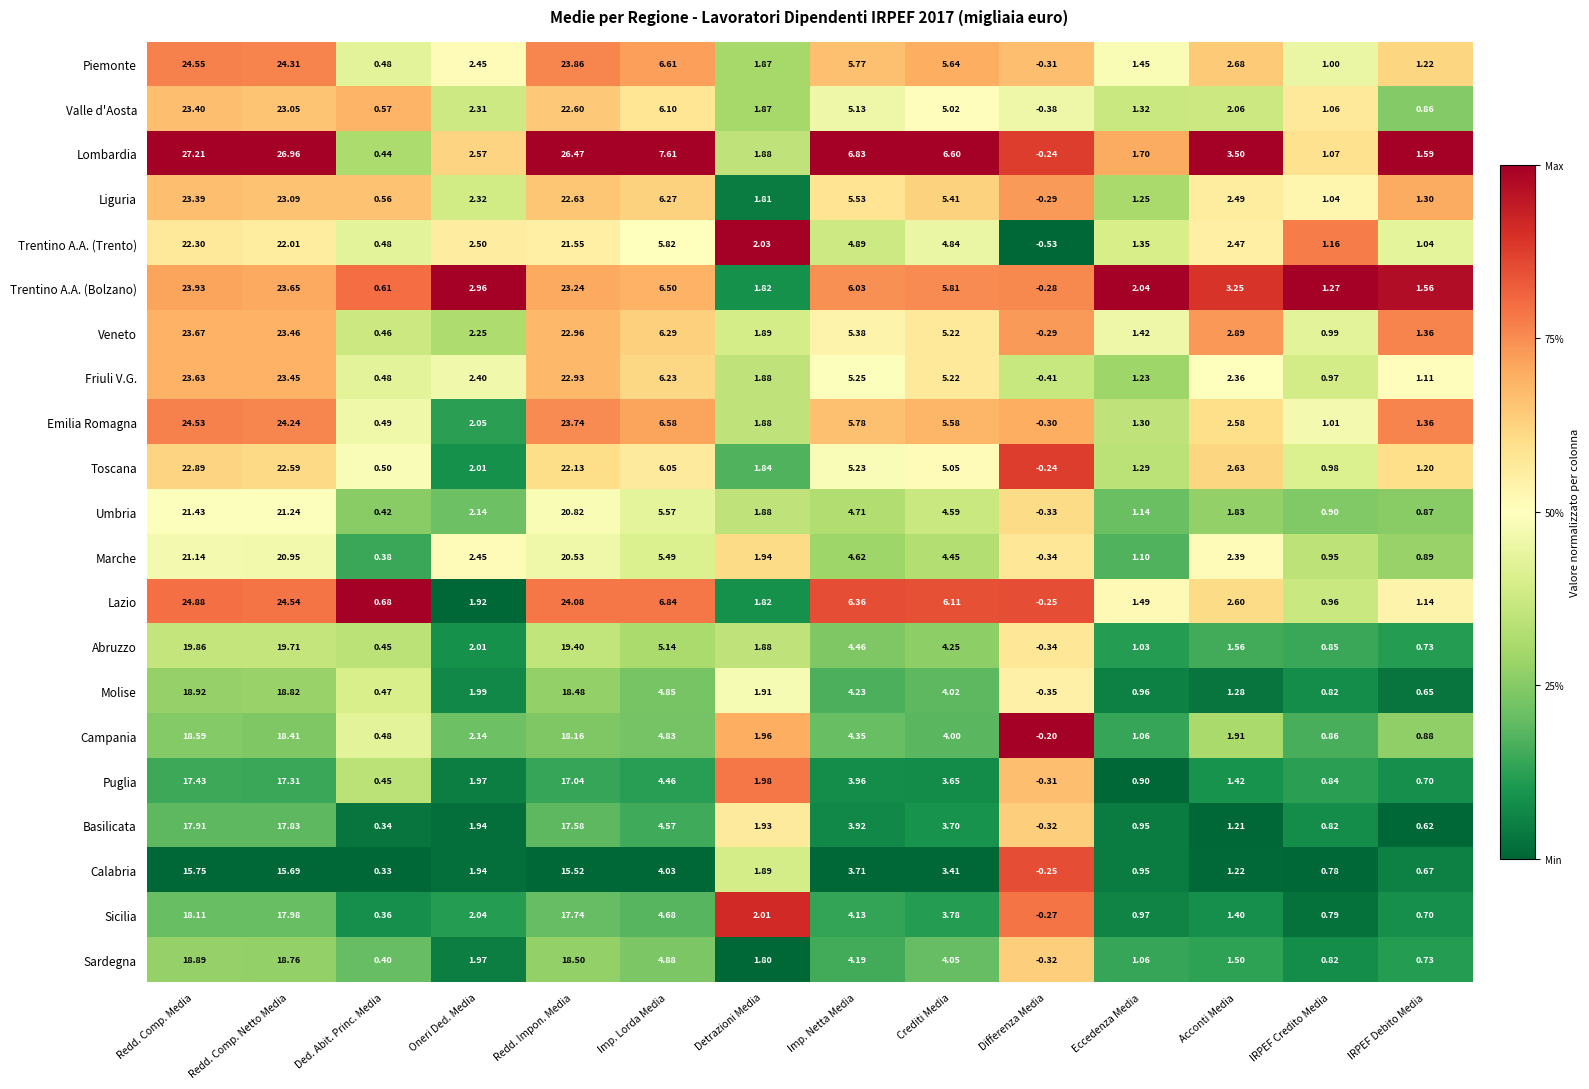

At which category does the chart reach its minimum across all series?

Differenza Media